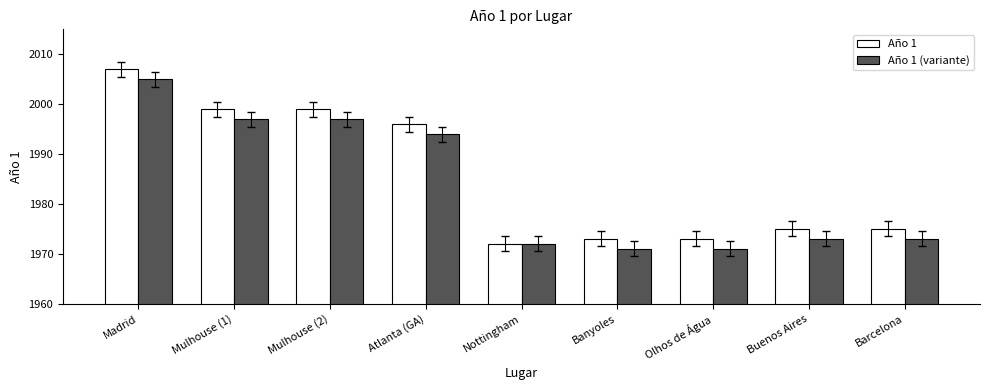

What is the total value across all series at Buenos Aires?

3948